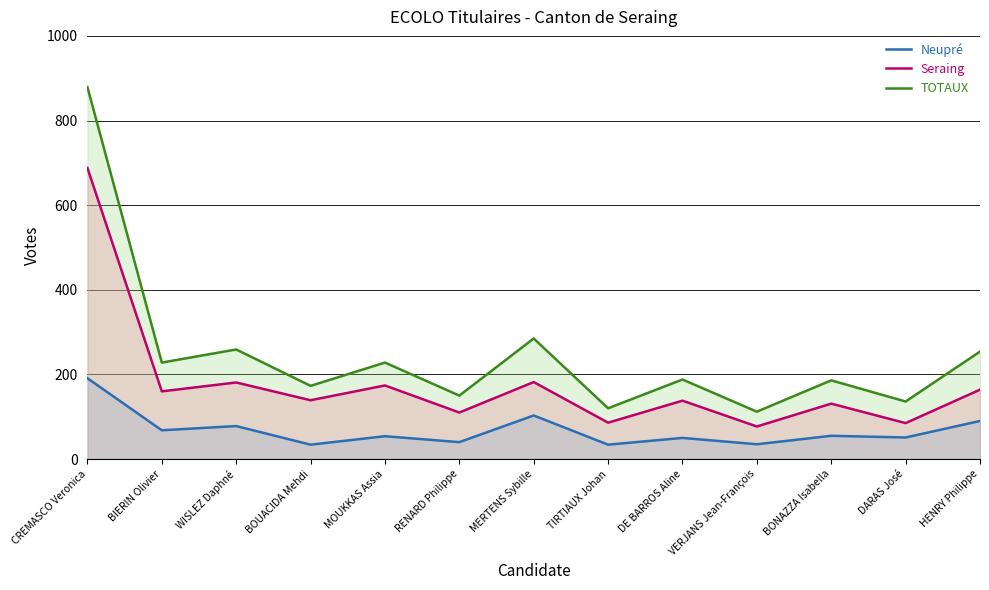

True or false: Neupré and Seraing intersect in this chart.

False